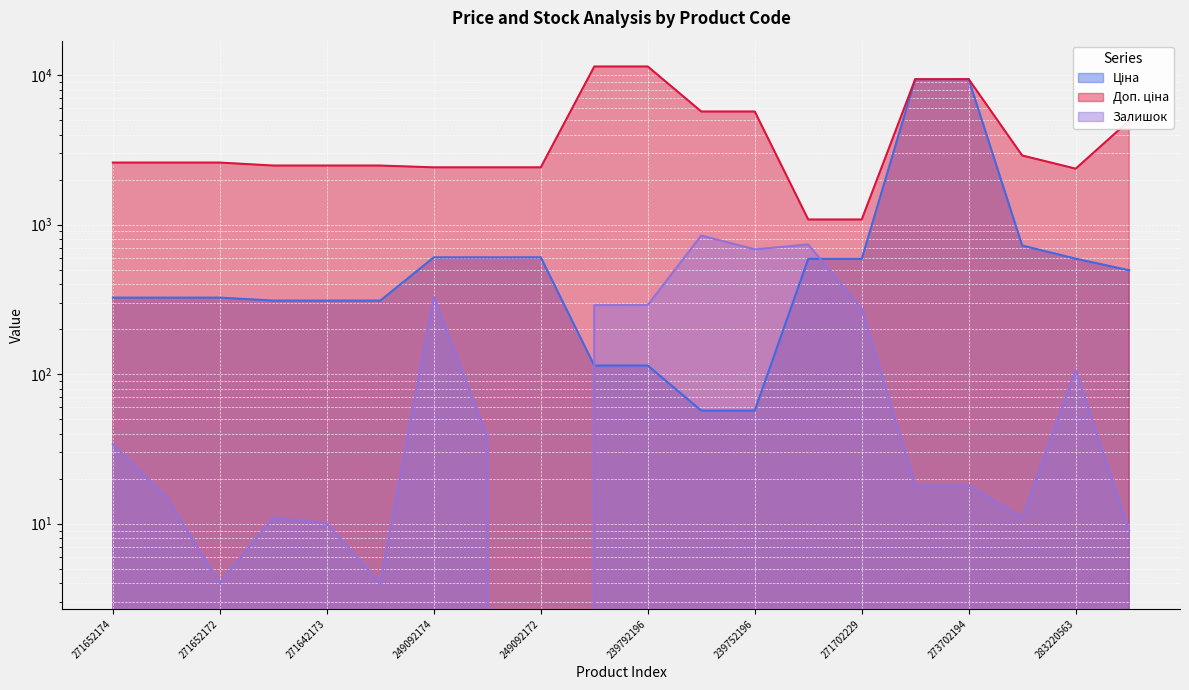

What is the label of the 4th point from the left?

271642174